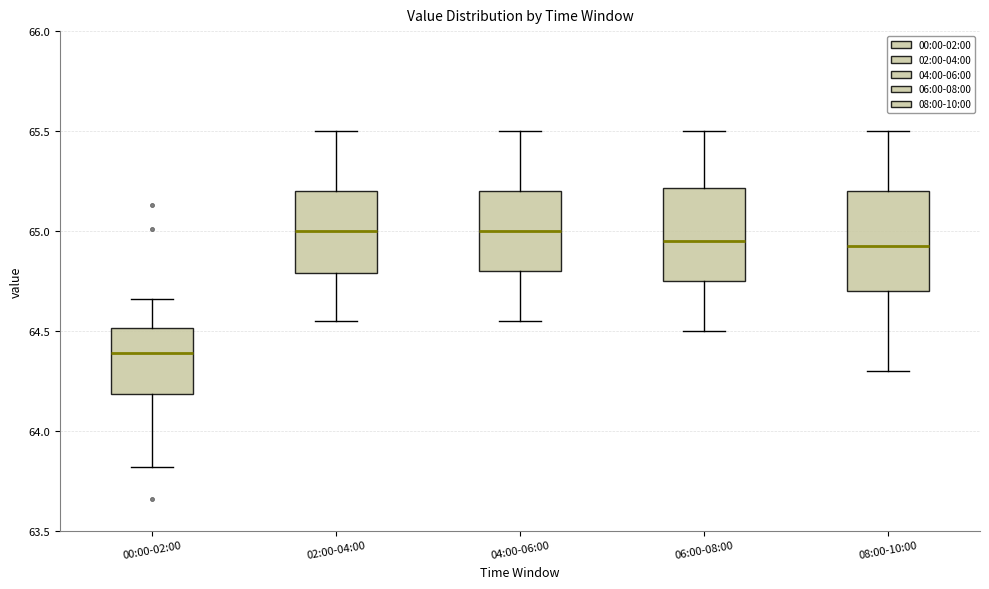

Reading left to right, read every box against the y-axis: the position of its median line, the range the box covers, and the ends of its whiskers. The values are not printed on the chart, so give them approximately, as read against the axis.

00:00-02:00: median 64.40, box 64.20 to 64.50, whiskers 63.80 to 64.65
02:00-04:00: median 65.00, box 64.80 to 65.20, whiskers 64.55 to 65.50
04:00-06:00: median 65.00, box 64.80 to 65.20, whiskers 64.55 to 65.50
06:00-08:00: median 64.95, box 64.75 to 65.20, whiskers 64.50 to 65.50
08:00-10:00: median 64.95, box 64.70 to 65.20, whiskers 64.30 to 65.50